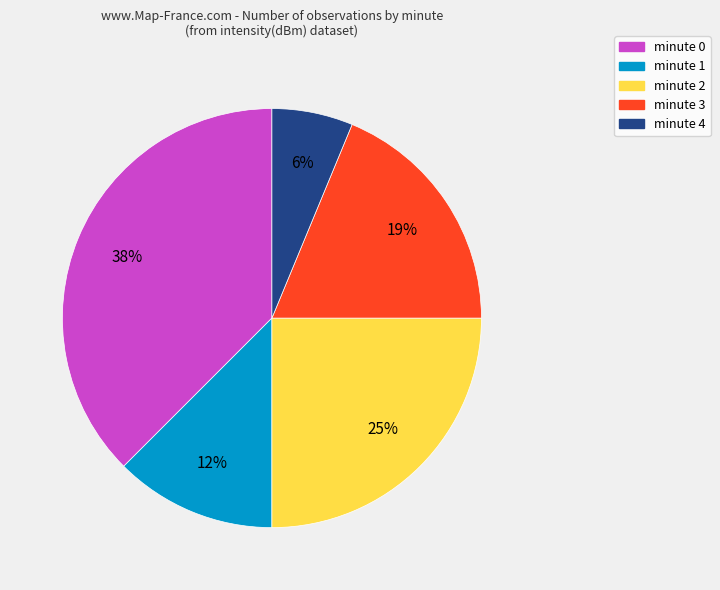

Between minute 1 and minute 4, which is larger?

minute 1